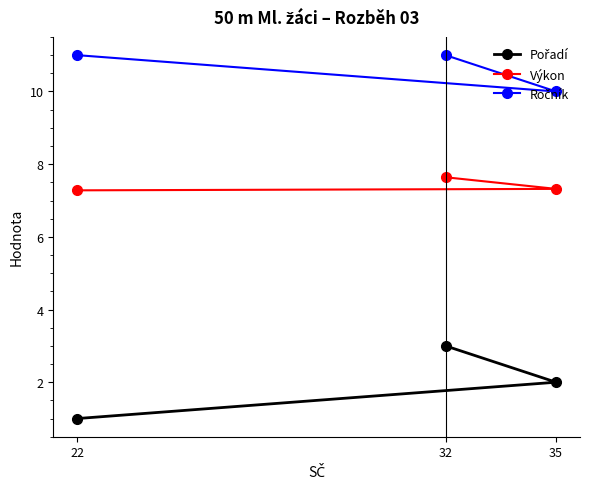

What is the total value across all series at 22?

19.3